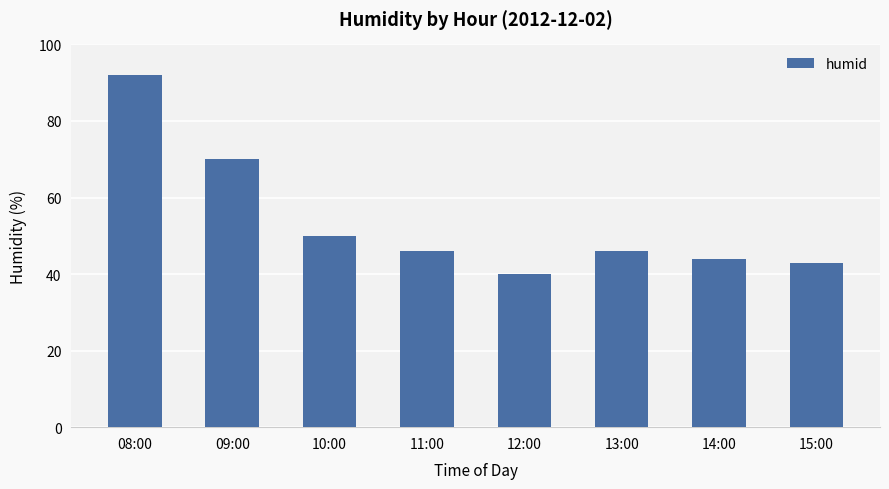

What is the sum of all values?

431